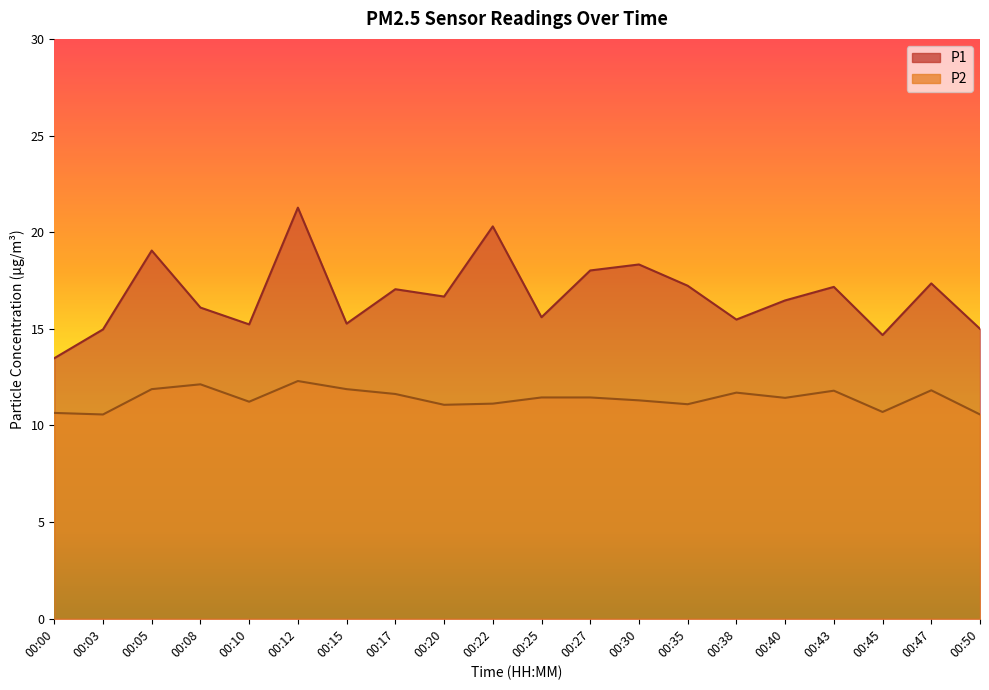

At which category does P2 reach its first local valley?

00:03